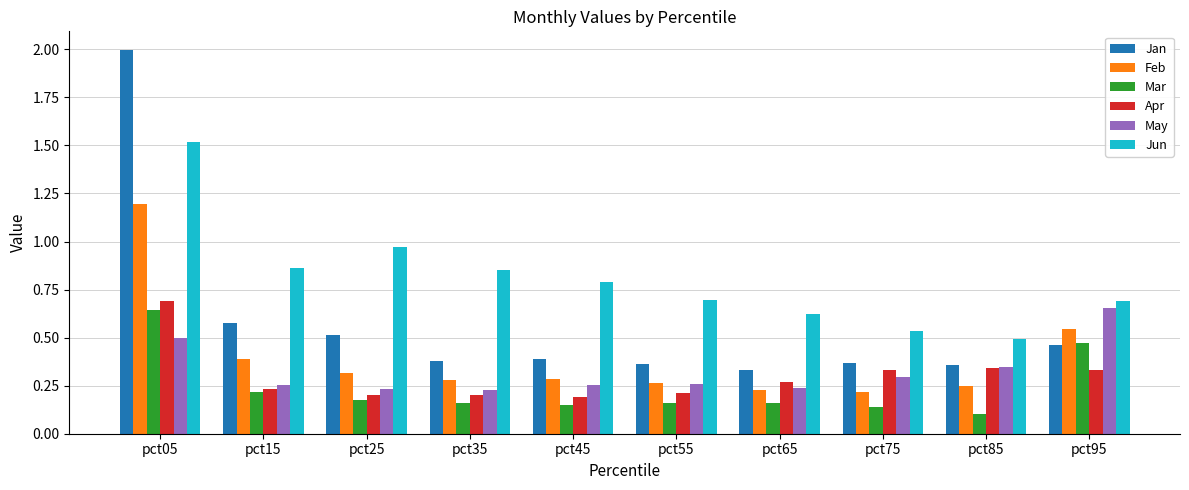

How many bars are there in total?

60